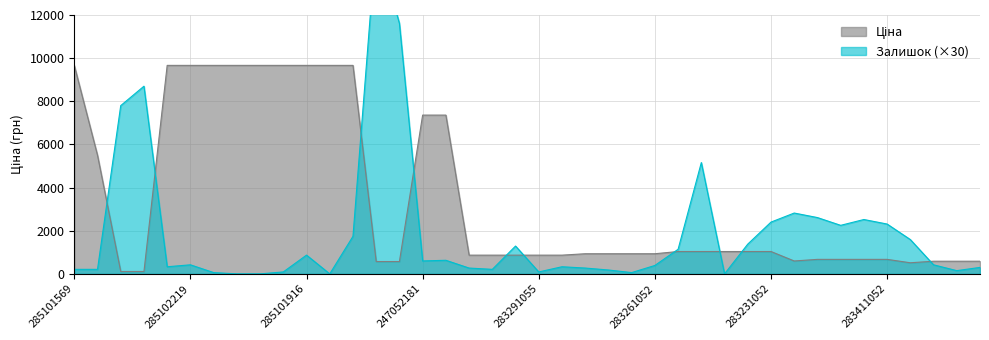

At which category does Залишок reach its first local valley?

285102221